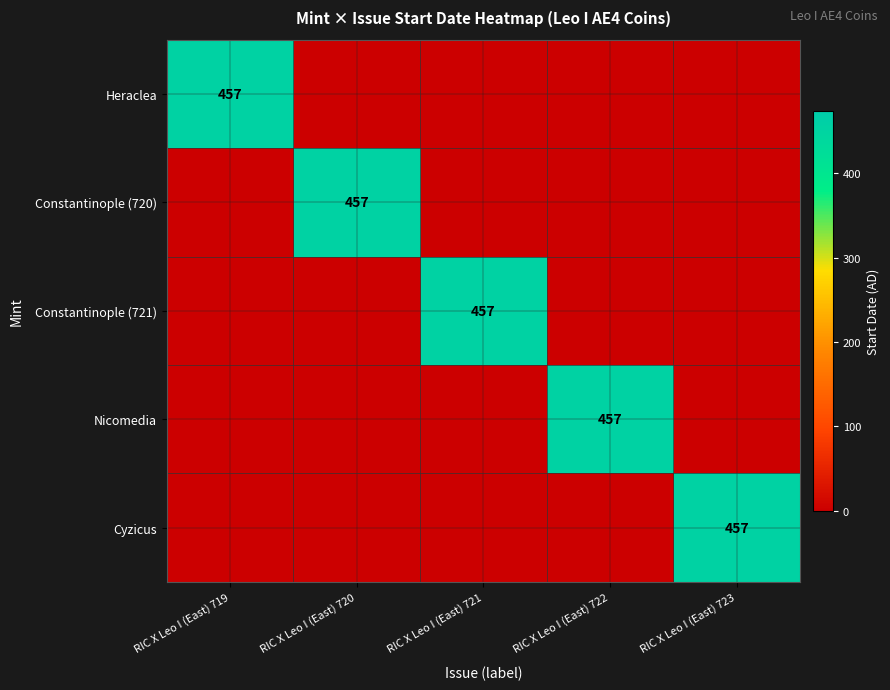

What is the difference between the maximum and minimum values in the Cyzicus series?

457